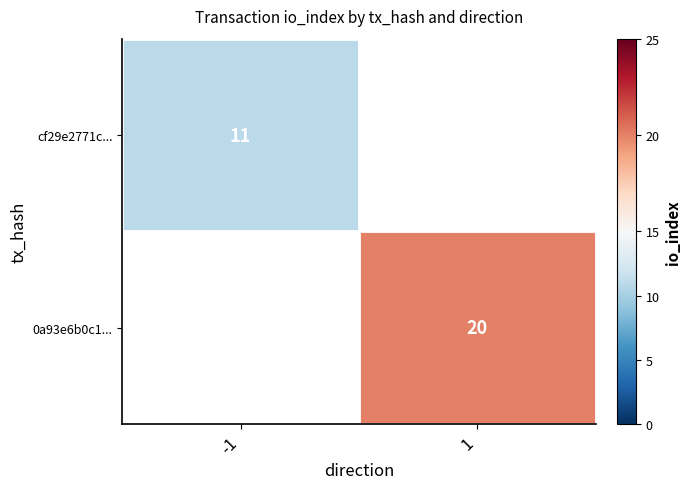

True or false: 0a93e6b0c1... has a value of 4 at 1.

False